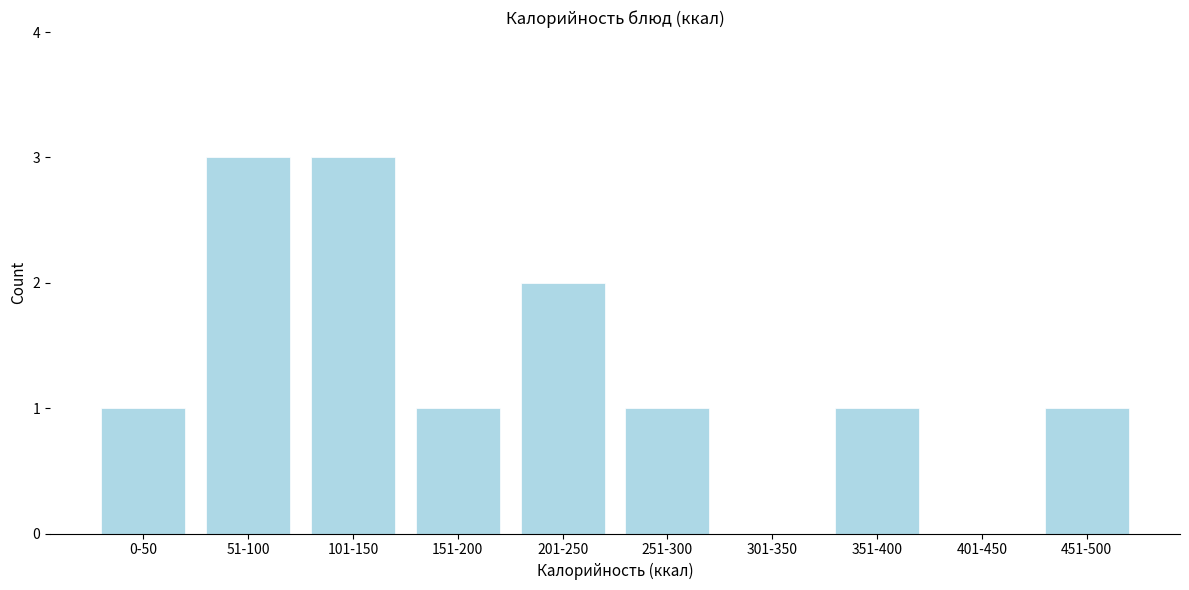

Reading right to left, extract all data points from this chart.

451-500=1	401-450=0	351-400=1	301-350=0	251-300=1	201-250=2	151-200=1	101-150=3	51-100=3	0-50=1